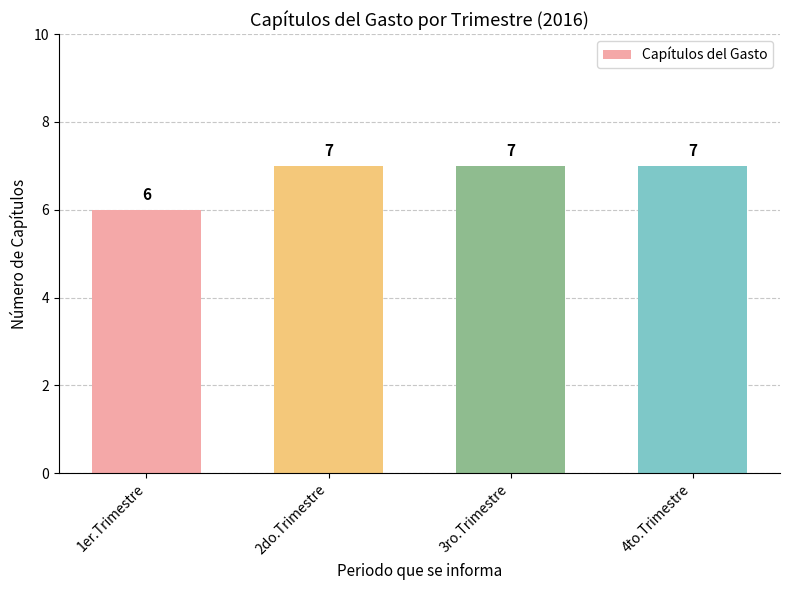

Reading right to left, transcribe all the data shown in this chart.

4to.Trimestre=7	3ro.Trimestre=7	2do.Trimestre=7	1er.Trimestre=6